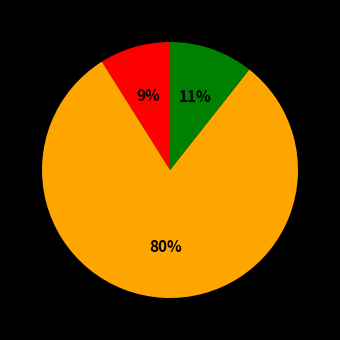

Does any single category account for the majority?

Yes